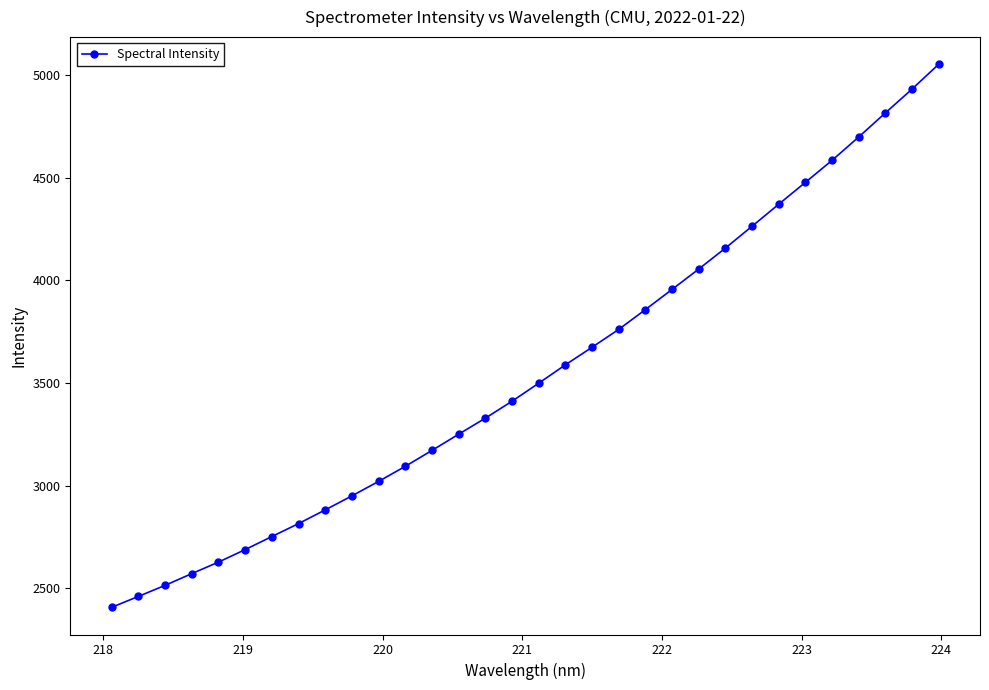

What is the average value?

3553.0